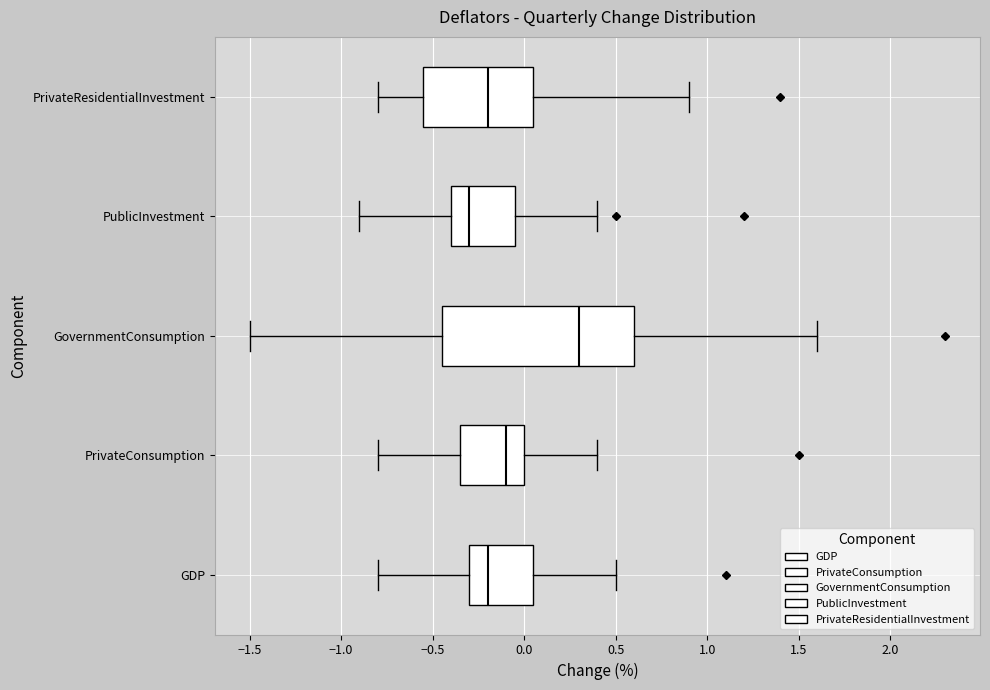

Reading bottom to top, transcribe this box plot: for each box, give where its median line is, the range the box spans, and where its two whiskers end, as read against the x-axis. The values are not printed on the chart, so give them approximately, as read against the axis.

GDP: median -0.20, box -0.30 to 0.05, whiskers -0.80 to 0.50
PrivateConsumption: median -0.10, box -0.35 to 0.00, whiskers -0.80 to 0.40
GovernmentConsumption: median 0.30, box -0.45 to 0.60, whiskers -1.50 to 1.60
PublicInvestment: median -0.30, box -0.40 to -0.05, whiskers -0.90 to 0.40
PrivateResidentialInvestment: median -0.20, box -0.55 to 0.05, whiskers -0.80 to 0.90